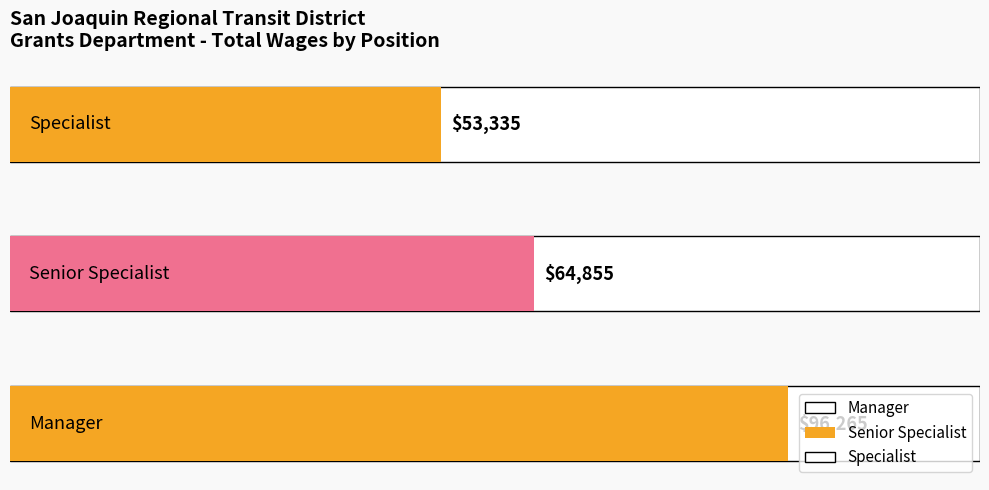

Is it true that the value at Senior Specialist is 86732?

False